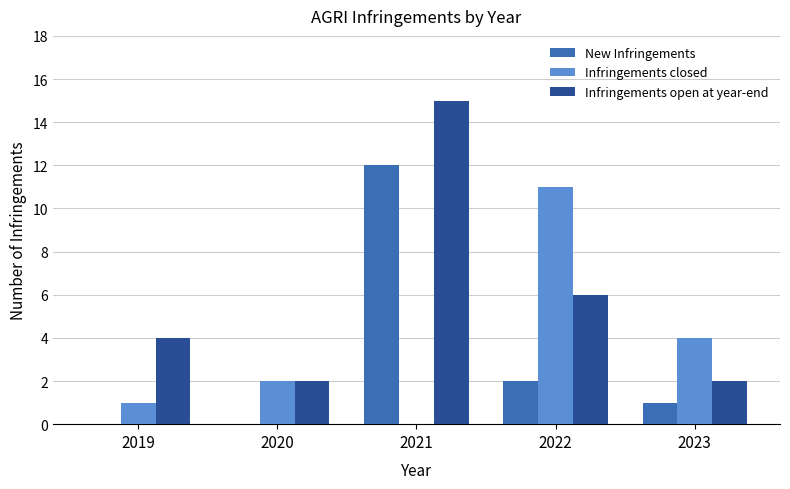

What is the sum of all New Infringements values?

15